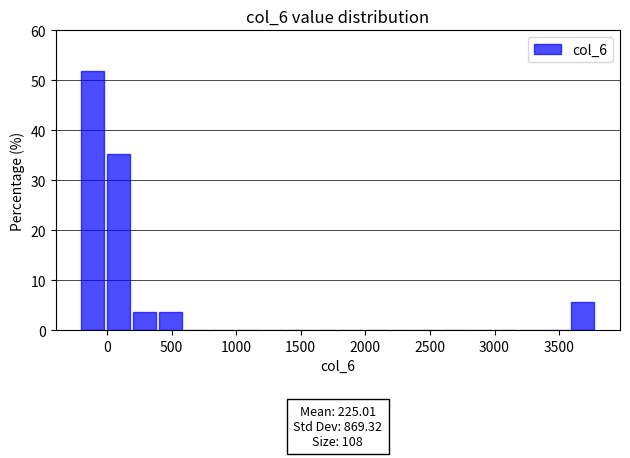

Read against the x-axis, roughly where is the centre of the tallest bar?

-100